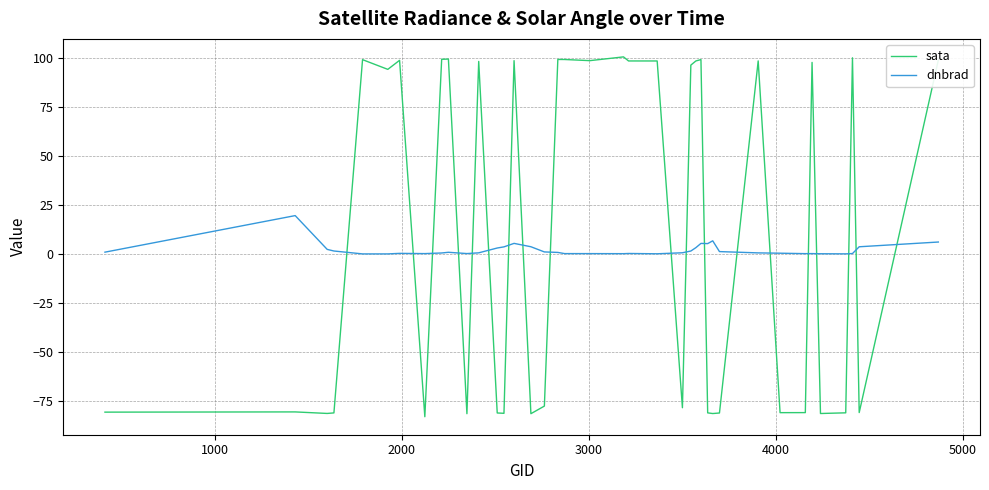

Does the chart have visible grid lines?

Yes